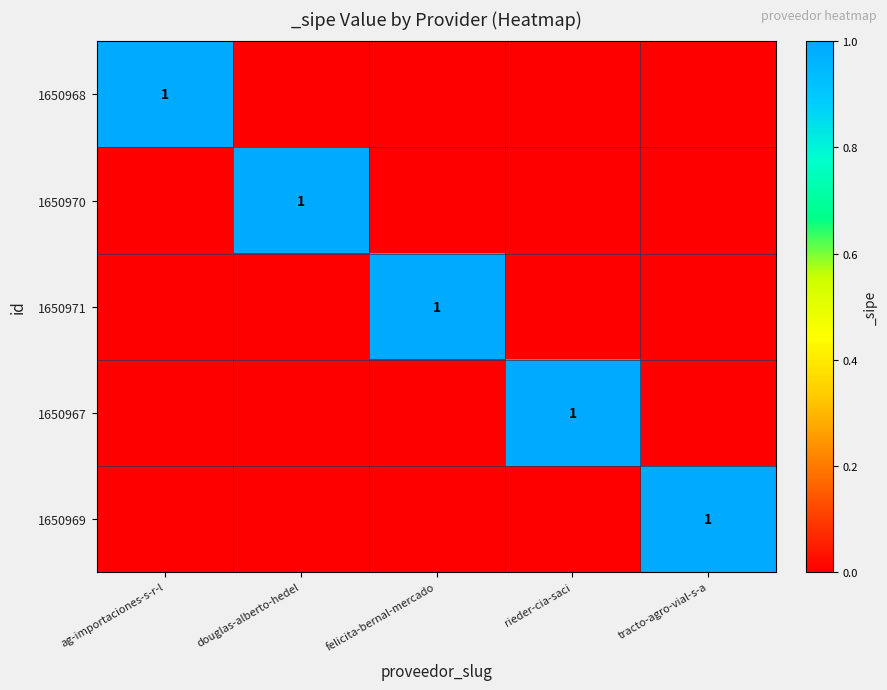

True or false: 1650967 has a value of 1 at rieder-cia-saci.

True